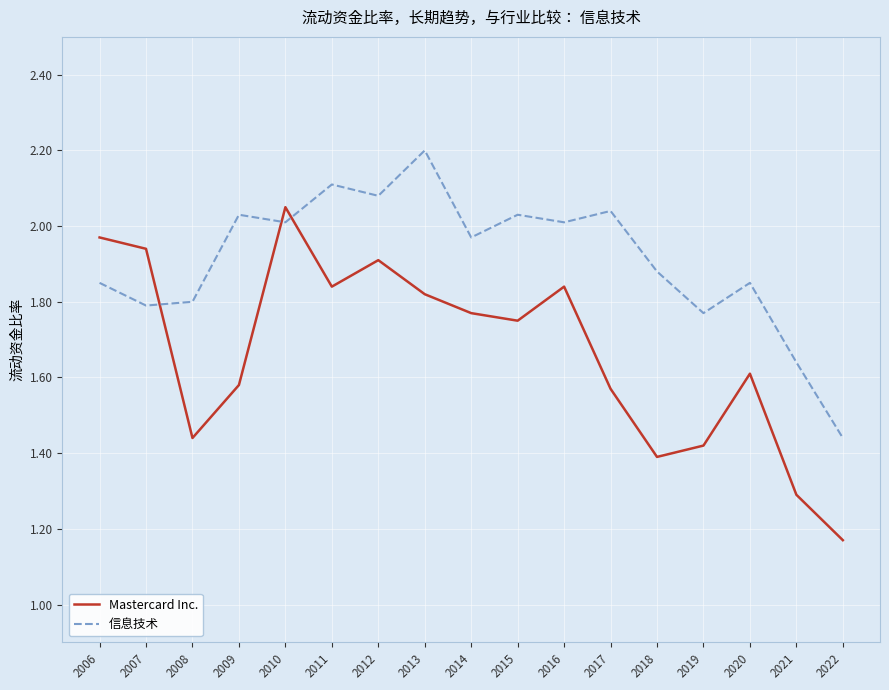

Rank the series by their average value, from highest to lowest.

信息技术, Mastercard Inc.